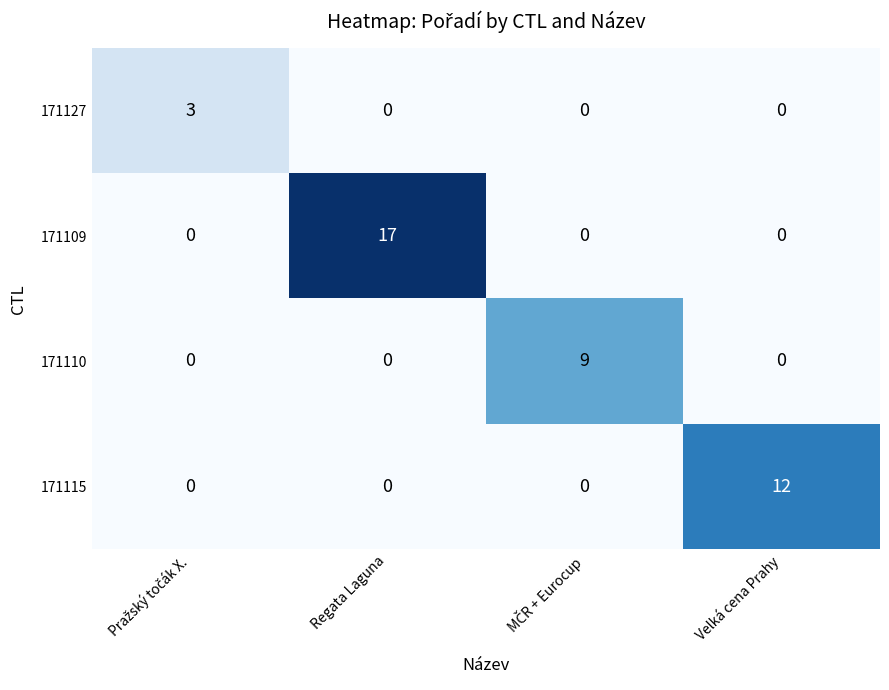

The value of 171110 at Regata Laguna is 0. True or false?

True